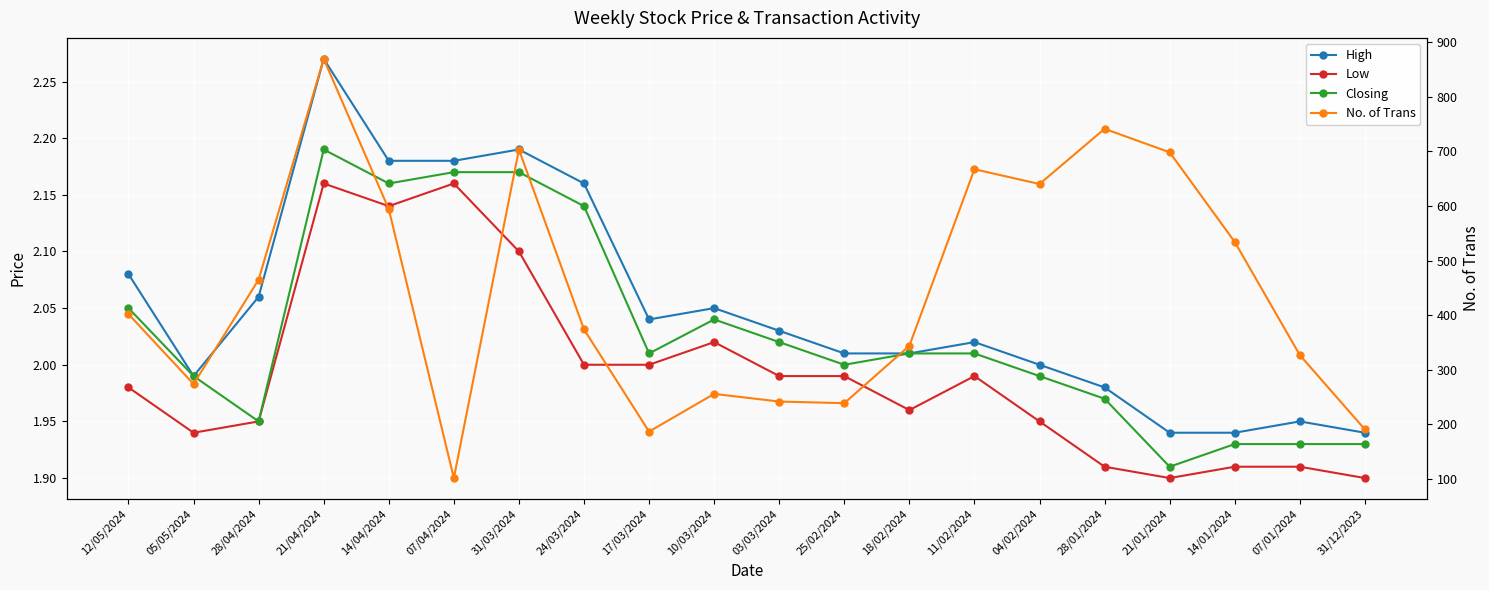

How many values in the Closing series exceed 2?

11